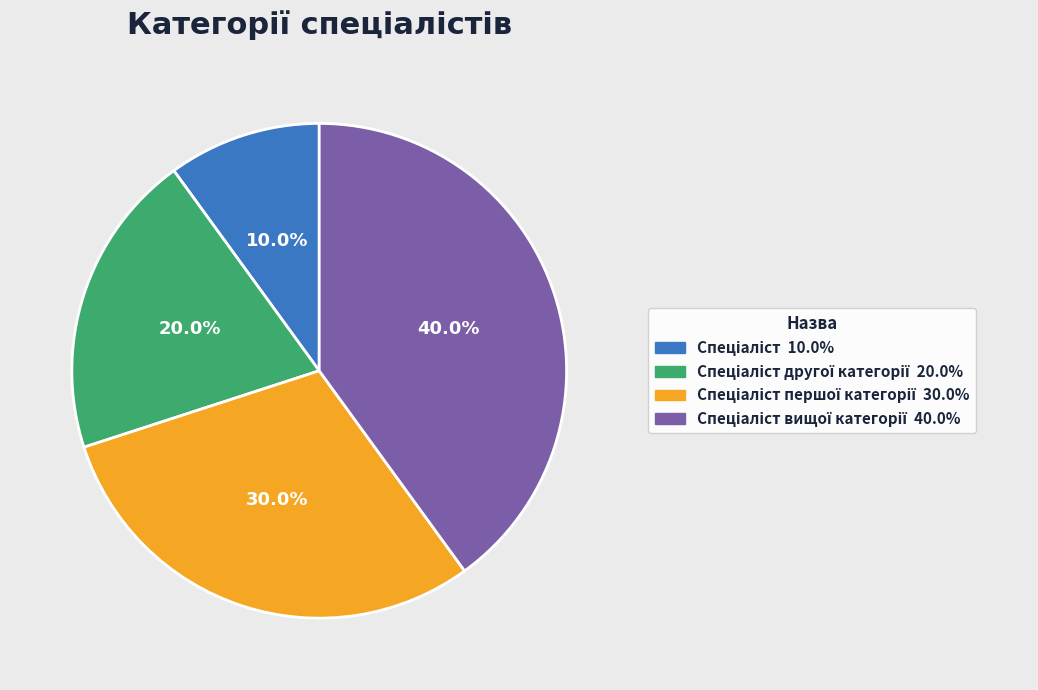

Is there a majority slice in this chart?

No